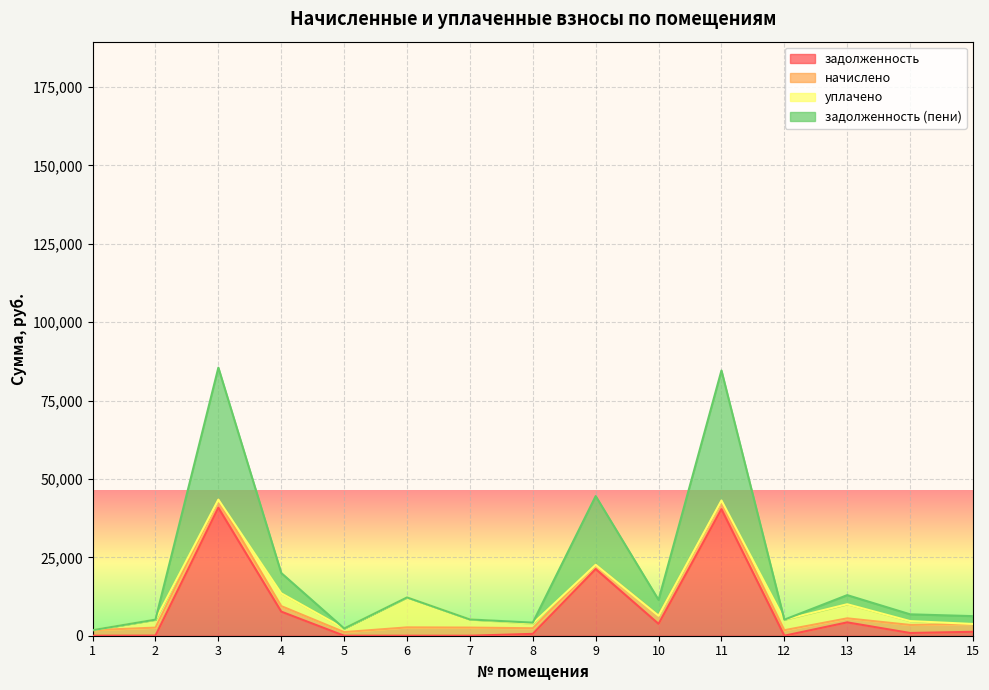

True or false: задолженность (пени) and задолженность cross at least once.

False